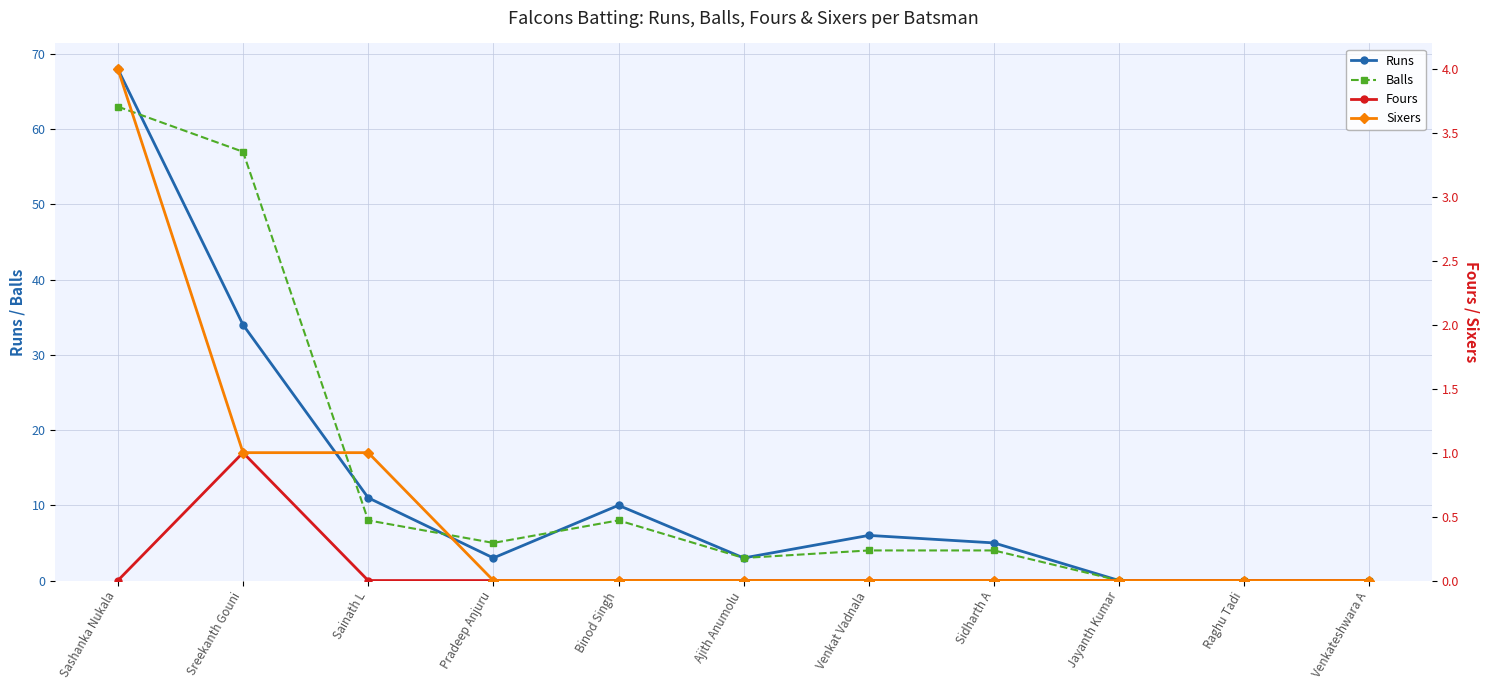

What position from the right is Jayanth Kumar?

3